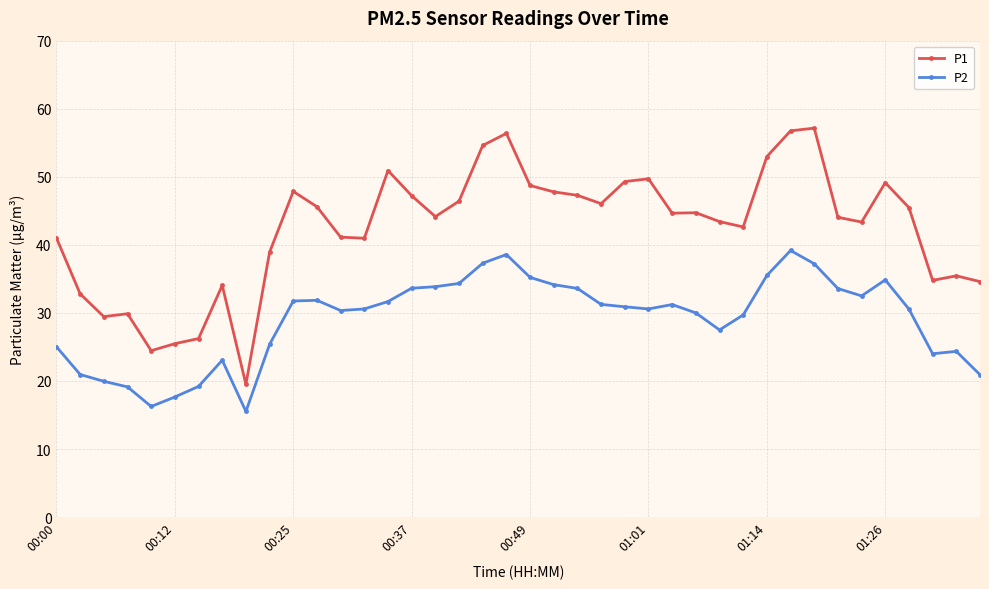

What is the maximum value for P2?

39.2